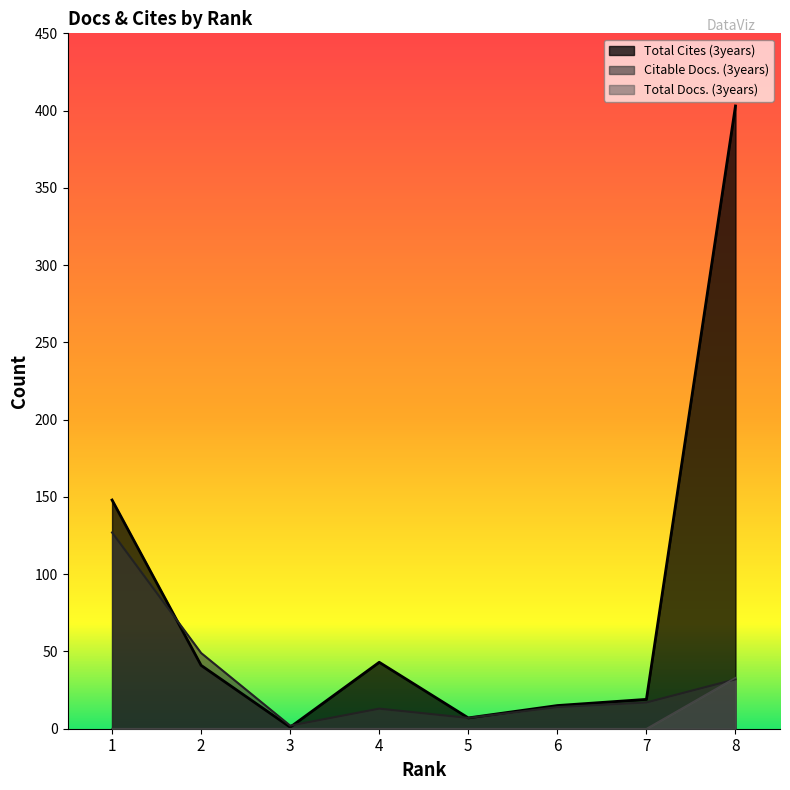

At 7, list the series in order from largest to smallest.

Total Cites (3years), Citable Docs. (3years), Total Docs. (3years)